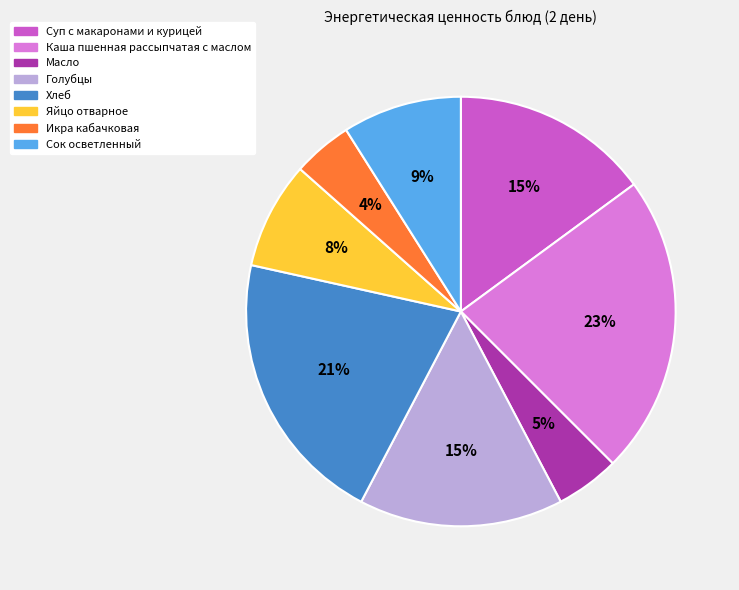

What percentage is the Яйцо отварное slice, to the nearest percent?

8%